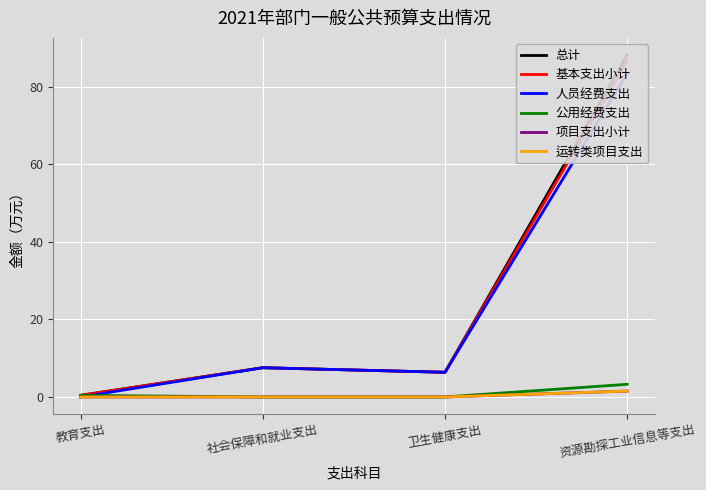

The value of 公用经费支出 at 社会保障和就业支出 is -1.2. True or false?

False